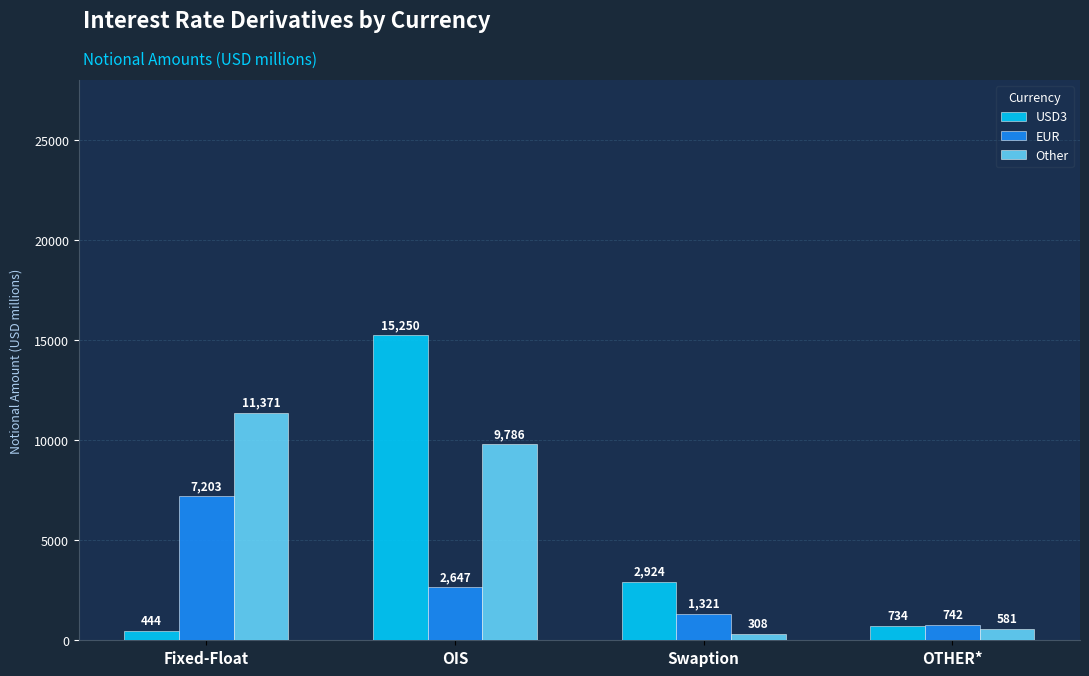

What is the maximum value shown in the chart?

15250